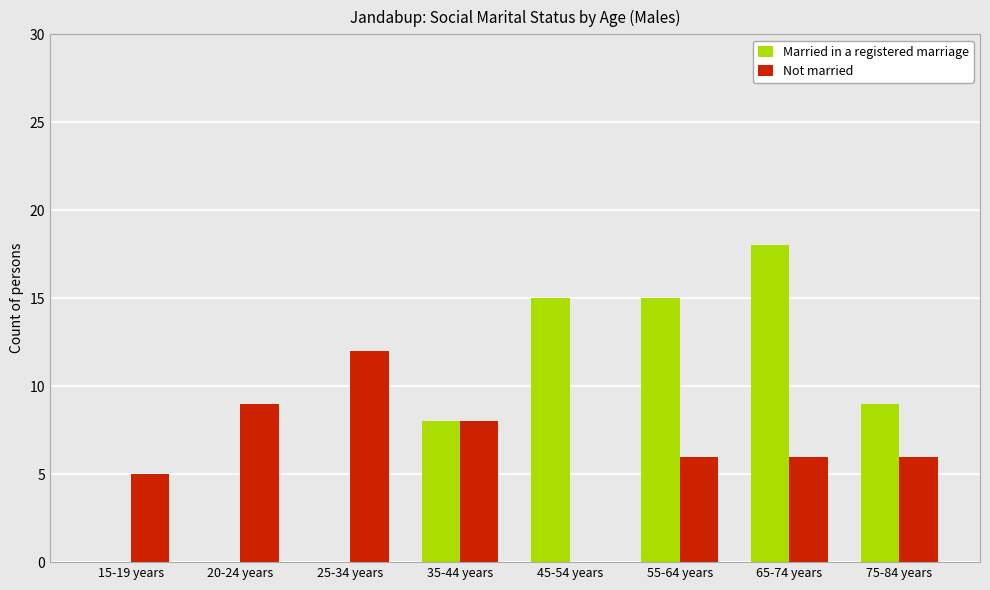

Which series changed the most between 55-64 years and 75-84 years?

Married in a registered marriage